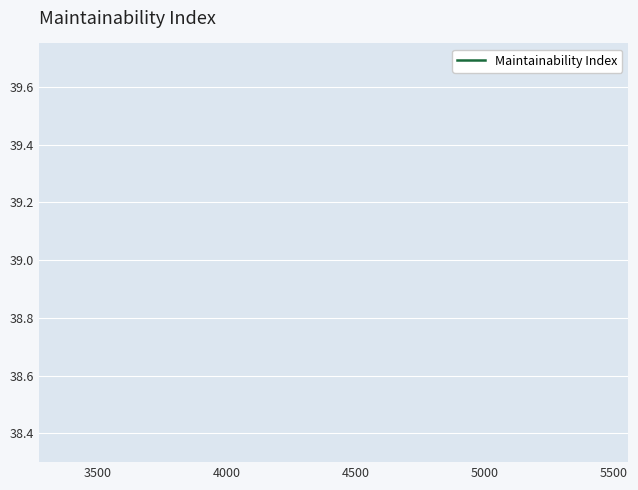

How many lines are shown in the chart?

1